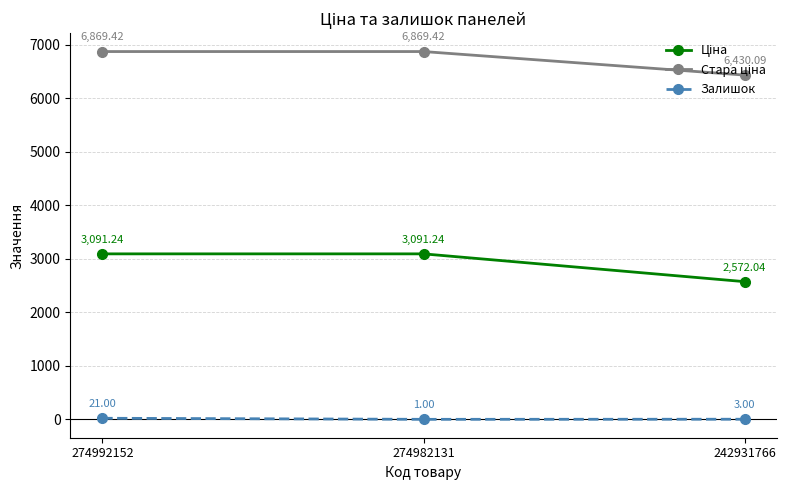

Does the chart display data point markers on the line(s)?

Yes